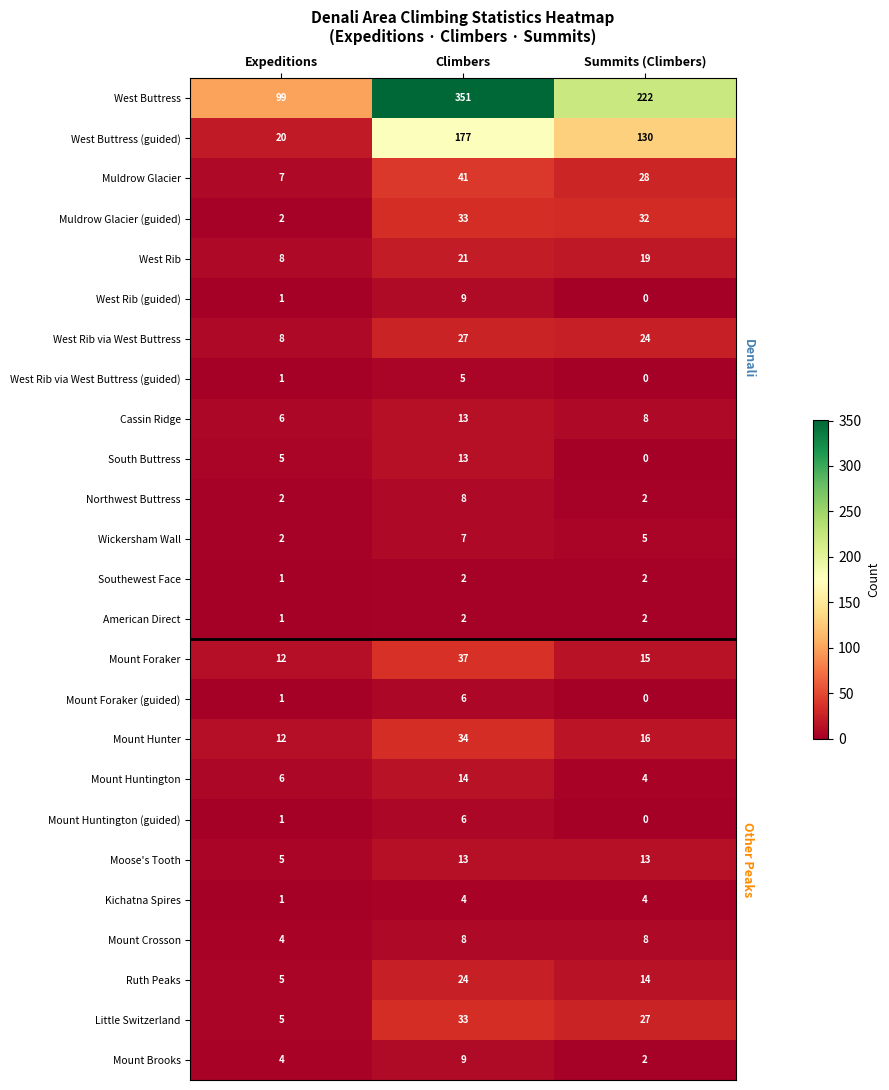

What is the spread (max minus min) of values at Summits (Climbers)?

222